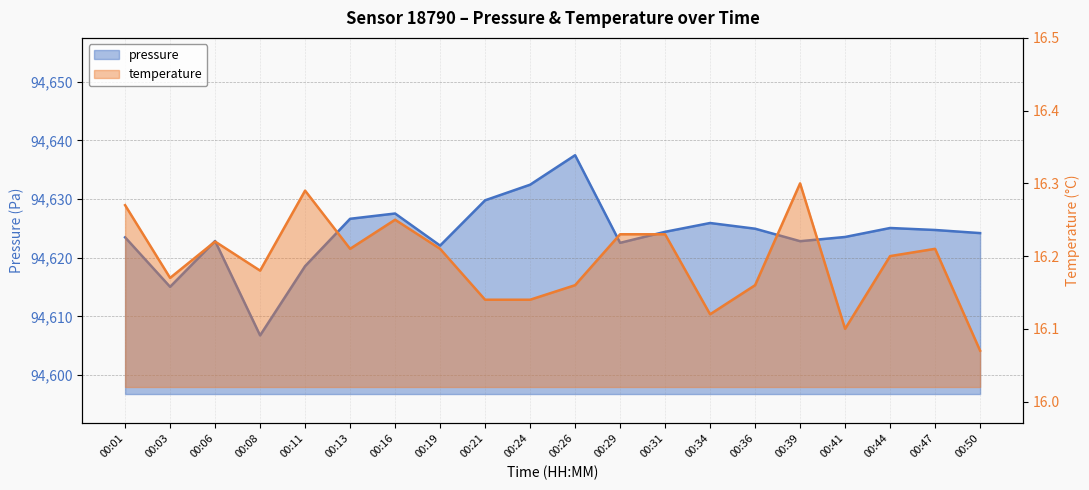

Which series has the largest range (max minus min)?

pressure